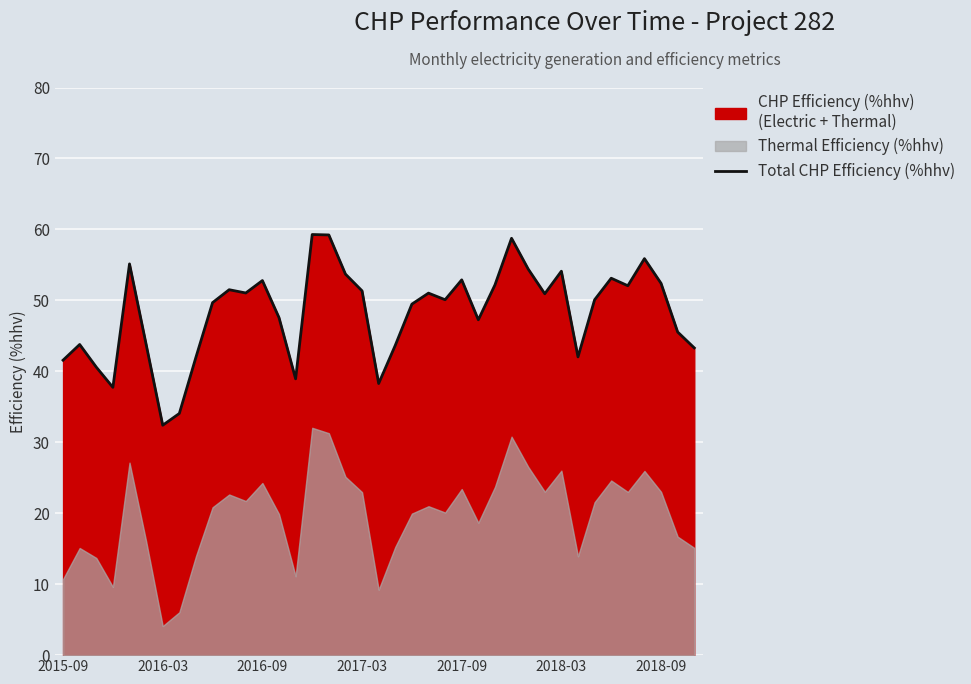

The value of Total CHP Efficiency (%hhv) at 2017-03 is 73.1. True or false?

False